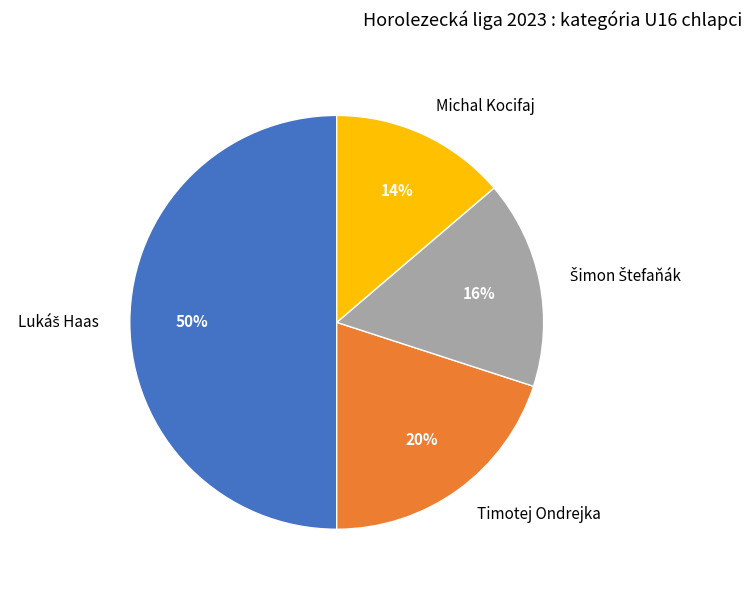

Count the number of slices in the pie.

4